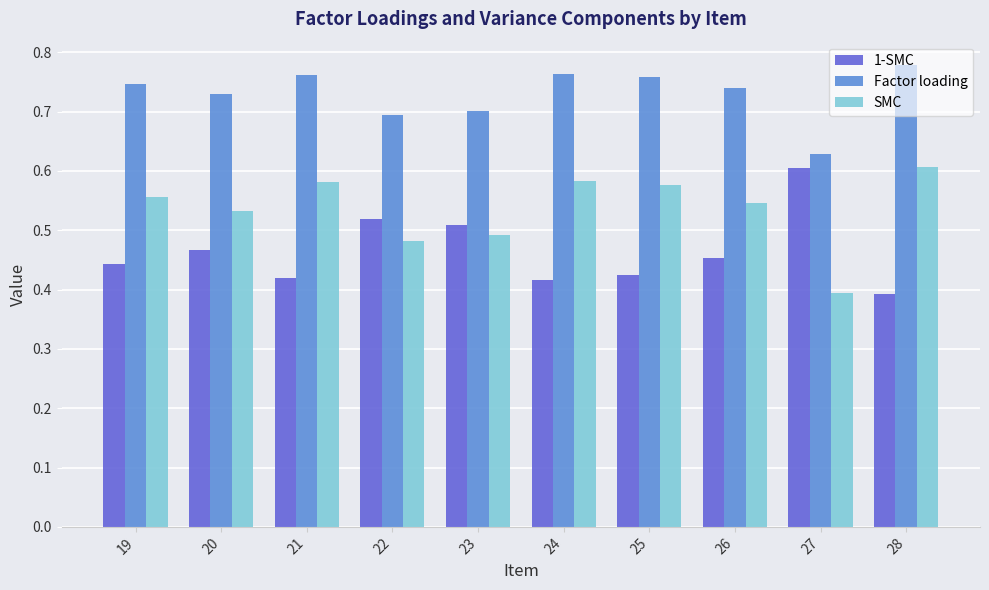

Is the value of SMC at 26 greater than the value of 1-SMC at 20?

Yes